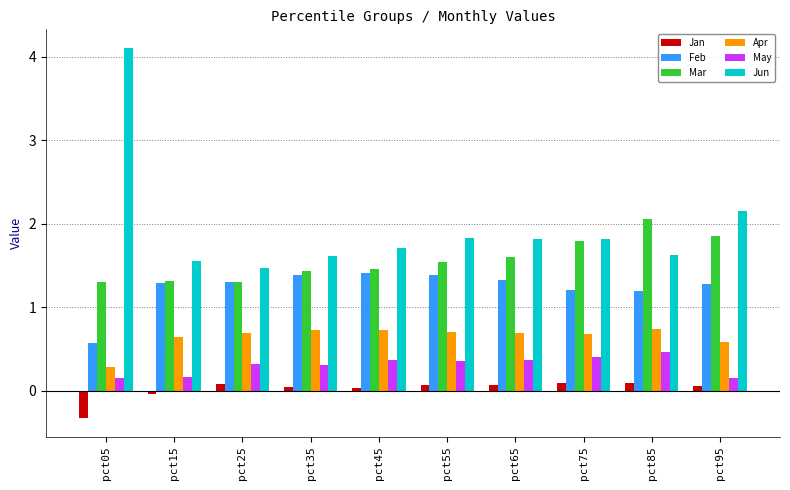

What value does the May series have at pct55?

0.4